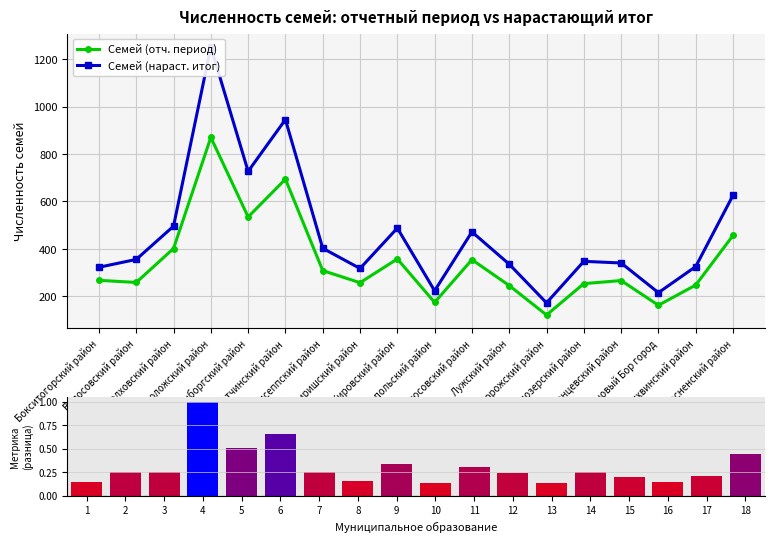

What is the value of the Семей (отч. период) point at the 6th from the left?

694